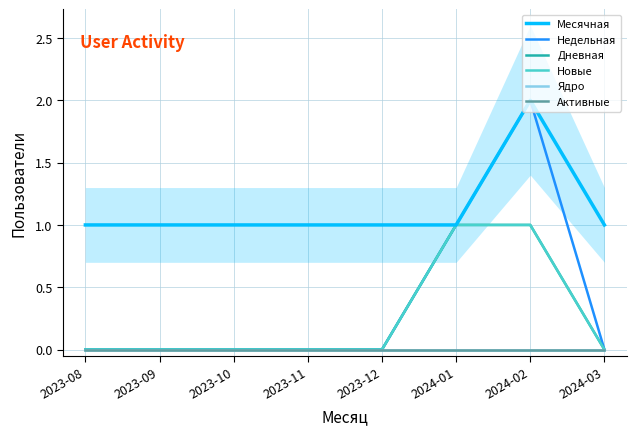

What position from the right is 2023-11?

5